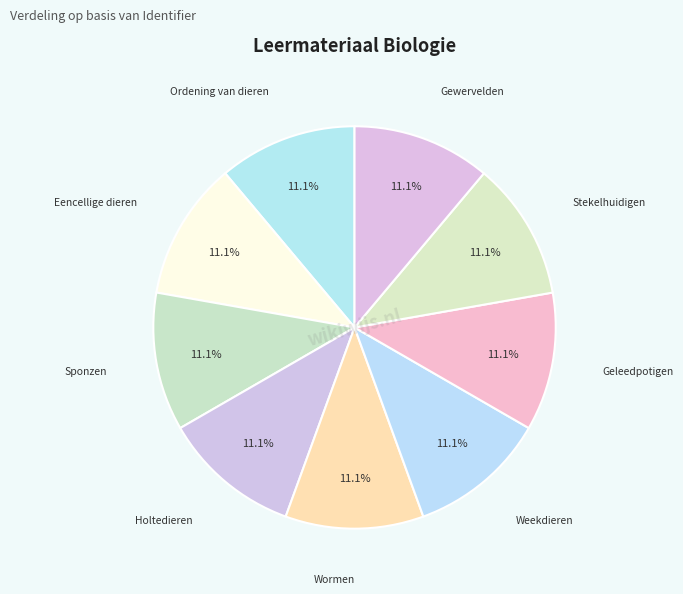

Do Eencellige dieren and Sponzen together represent more than half of the pie?

No